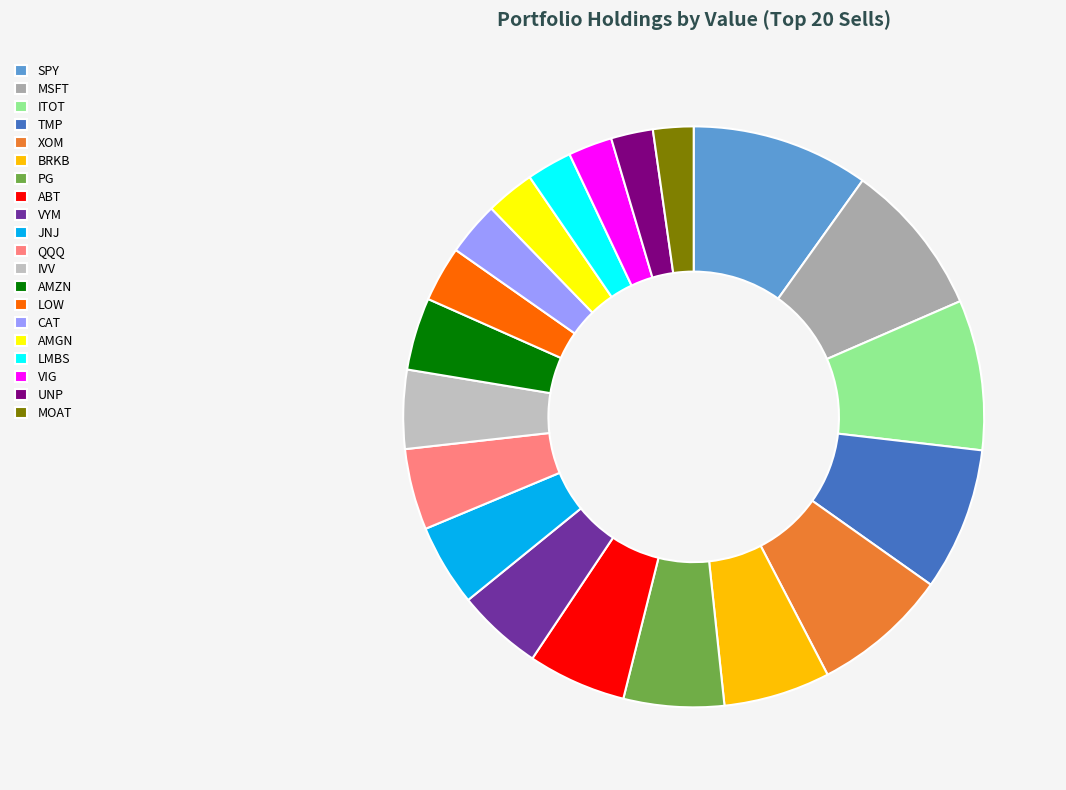

Count the number of slices in the pie.

20